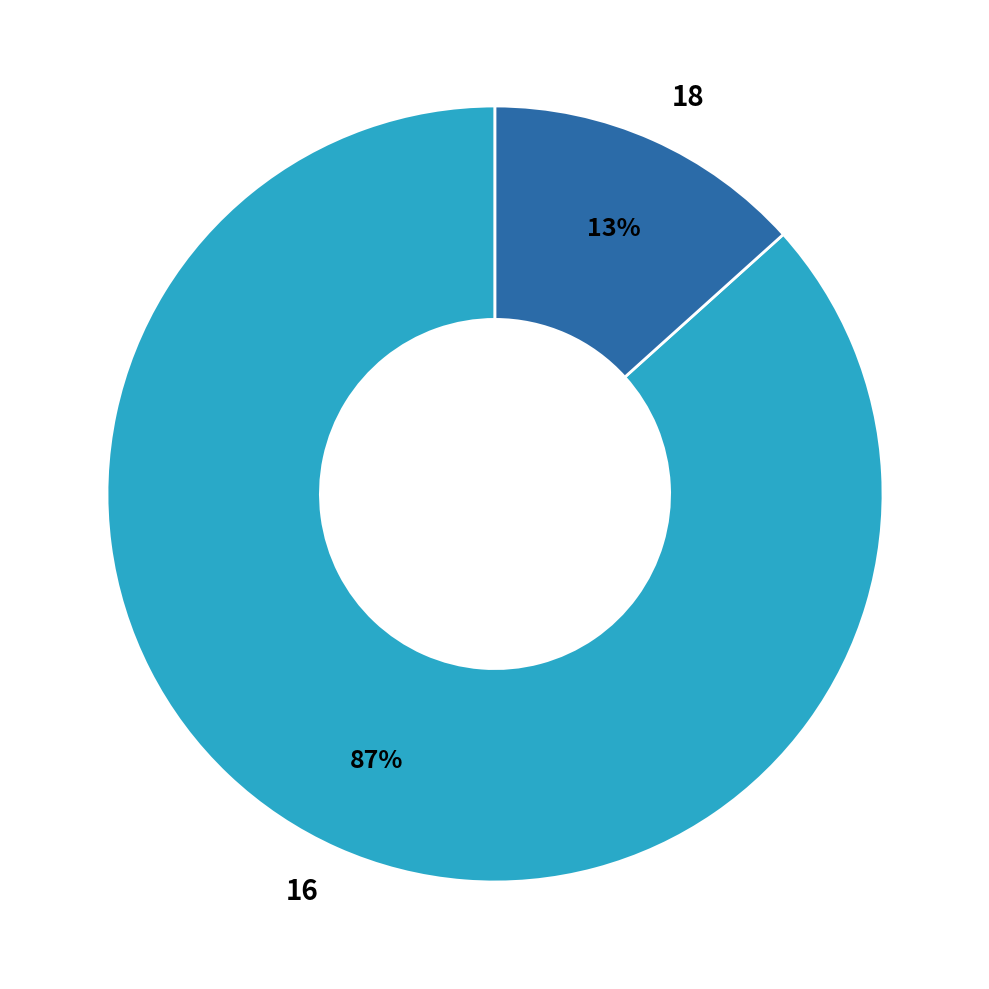

Combined, do 16 and 18 account for over 50%?

Yes